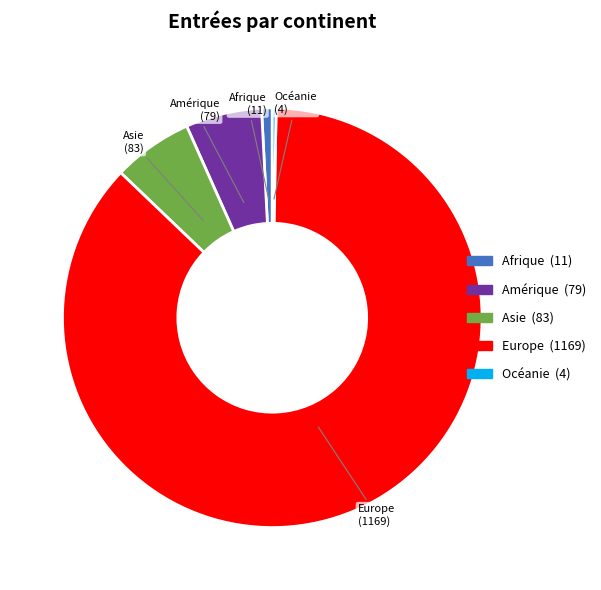

What is the smallest slice in the pie chart?

Océanie